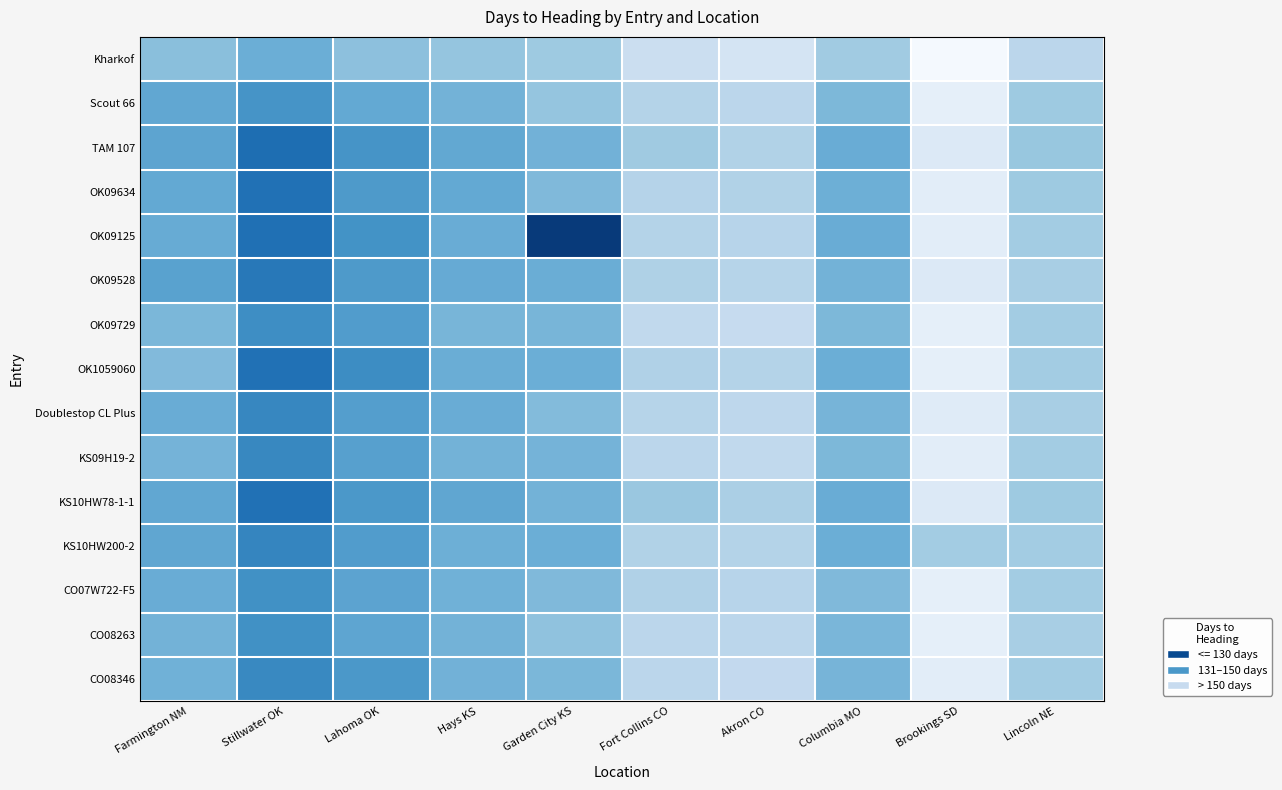

Reading left to right, what are all the values shown in this chart?

Kharkof: Farmington NM=143.5	Stillwater OK=138.7	Lahoma OK=144.0	Hays KS=145.3	Garden City KS=147.0	Fort Collins CO=157.0	Akron CO=160.0	Columbia MO=147.5	Brookings SD=171.0	Lincoln NE=153.0
Scout 66: Farmington NM=136.5	Stillwater OK=131.0	Lahoma OK=137.0	Hays KS=140.0	Garden City KS=145.3	Fort Collins CO=151.3	Akron CO=153.0	Columbia MO=141.5	Brookings SD=166.0	Lincoln NE=147.0
TAM 107: Farmington NM=135.8	Stillwater OK=121.0	Lahoma OK=131.0	Hays KS=136.7	Garden City KS=139.7	Fort Collins CO=147.3	Akron CO=151.0	Columbia MO=138.0	Brookings SD=163.0	Lincoln NE=146.0
OK09634: Farmington NM=137.0	Stillwater OK=122.0	Lahoma OK=132.5	Hays KS=137.0	Garden City KS=142.0	Fort Collins CO=151.7	Akron CO=151.0	Columbia MO=139.0	Brookings SD=165.0	Lincoln NE=147.0
OK09125: Farmington NM=137.8	Stillwater OK=121.7	Lahoma OK=130.5	Hays KS=138.0	Garden City KS=107.7	Fort Collins CO=151.3	Akron CO=152.3	Columbia MO=138.0	Brookings SD=165.0	Lincoln NE=148.0
OK09528: Farmington NM=135.0	Stillwater OK=123.7	Lahoma OK=132.5	Hays KS=137.7	Garden City KS=138.3	Fort Collins CO=150.3	Akron CO=152.0	Columbia MO=140.0	Brookings SD=163.0	Lincoln NE=149.0
OK09729: Farmington NM=141.2	Stillwater OK=129.3	Lahoma OK=133.5	Hays KS=140.7	Garden City KS=140.7	Fort Collins CO=154.3	Akron CO=155.3	Columbia MO=141.5	Brookings SD=166.0	Lincoln NE=148.0
OK1059060: Farmington NM=142.2	Stillwater OK=122.0	Lahoma OK=129.0	Hays KS=138.3	Garden City KS=138.7	Fort Collins CO=150.7	Akron CO=151.3	Columbia MO=138.5	Brookings SD=166.0	Lincoln NE=148.0
Doublestop CL Plus: Farmington NM=138.0	Stillwater OK=127.3	Lahoma OK=134.0	Hays KS=138.0	Garden City KS=142.7	Fort Collins CO=152.0	Akron CO=153.7	Columbia MO=140.5	Brookings SD=164.0	Lincoln NE=149.0
KS09H19-2: Farmington NM=140.2	Stillwater OK=127.7	Lahoma OK=134.5	Hays KS=140.0	Garden City KS=140.3	Fort Collins CO=153.0	Akron CO=154.3	Columbia MO=141.5	Brookings SD=165.0	Lincoln NE=148.0
KS10HW78-1-1: Farmington NM=136.5	Stillwater OK=122.0	Lahoma OK=132.0	Hays KS=136.3	Garden City KS=140.0	Fort Collins CO=146.3	Akron CO=149.7	Columbia MO=138.0	Brookings SD=163.0	Lincoln NE=147.0
KS10HW200-2: Farmington NM=136.2	Stillwater OK=127.0	Lahoma OK=133.5	Hays KS=139.0	Garden City KS=138.7	Fort Collins CO=151.0	Akron CO=151.3	Columbia MO=138.5	Brookings SD=148.0	Lincoln NE=148.0
CO07W722-F5: Farmington NM=138.0	Stillwater OK=130.0	Lahoma OK=135.5	Hays KS=139.3	Garden City KS=142.0	Fort Collins CO=150.7	Akron CO=152.3	Columbia MO=142.0	Brookings SD=166.0	Lincoln NE=148.0
CO08263: Farmington NM=140.0	Stillwater OK=130.0	Lahoma OK=136.0	Hays KS=140.0	Garden City KS=144.7	Fort Collins CO=153.0	Akron CO=153.0	Columbia MO=141.0	Brookings SD=166.0	Lincoln NE=149.0
CO08346: Farmington NM=139.5	Stillwater OK=128.0	Lahoma OK=132.0	Hays KS=139.7	Garden City KS=141.3	Fort Collins CO=153.0	Akron CO=154.7	Columbia MO=140.5	Brookings SD=165.0	Lincoln NE=148.0